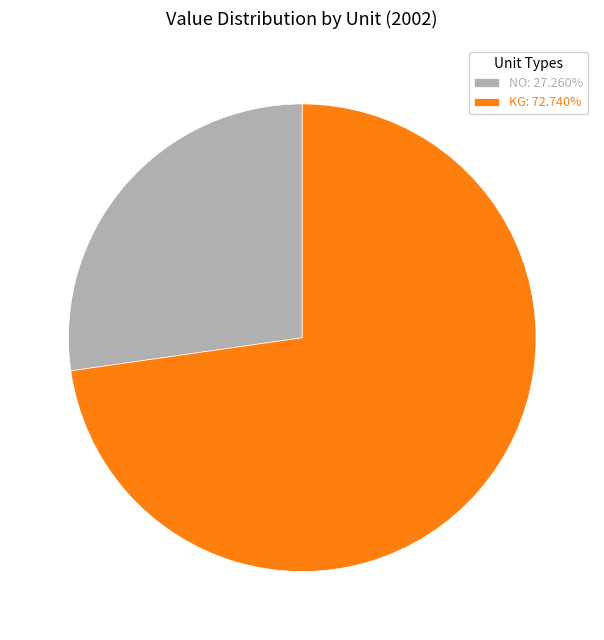

Approximately how many times larger is the value at NO: 27.260% compared to KG: 72.740%?

0.4